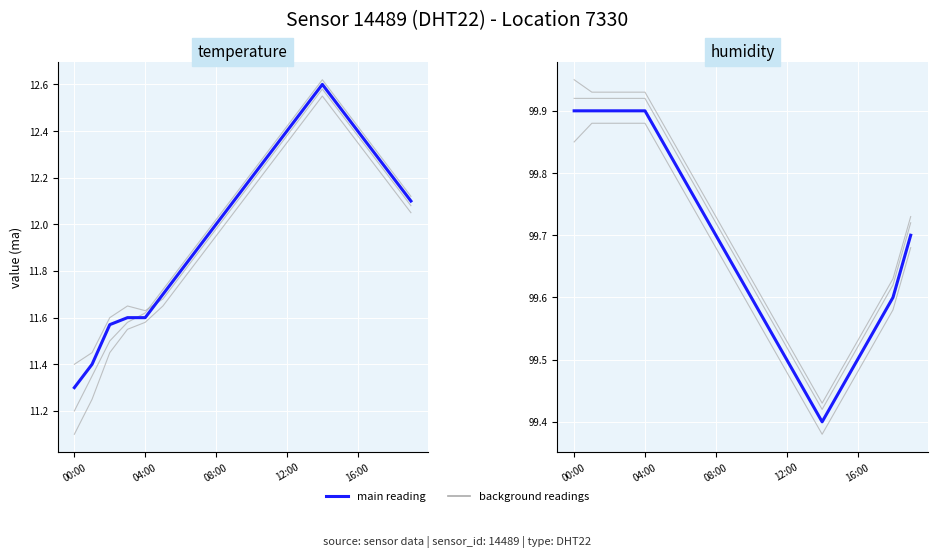

At which label does humidity reach its minimum?

14